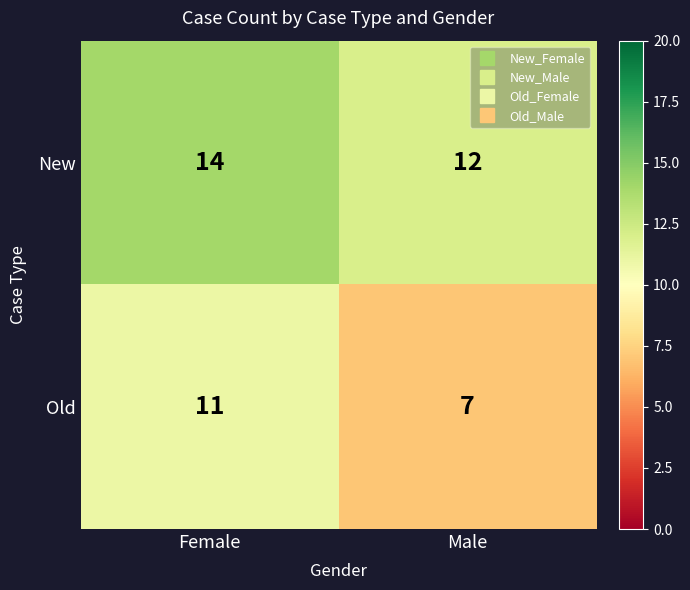

Is it true that New equals 24 at Female?

False